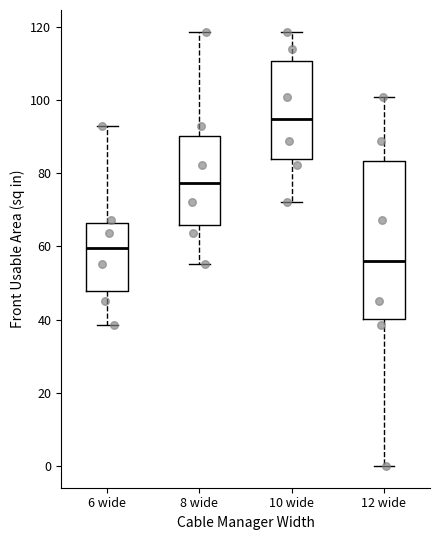

Which box is the tallest, from its lower edge to its upper edge?

12 wide